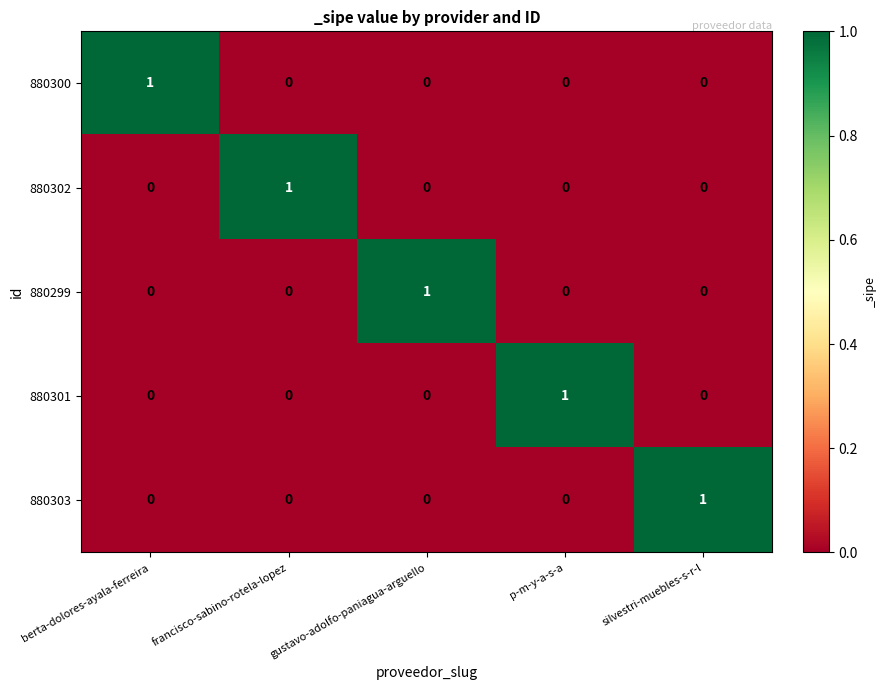

How many 880299 values are between 0 and 1?

5